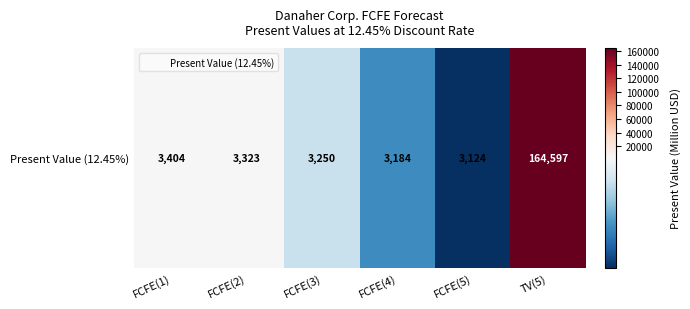

Rank the categories by value from lowest to highest.

FCFE(5), FCFE(4), FCFE(3), FCFE(2), FCFE(1), TV(5)